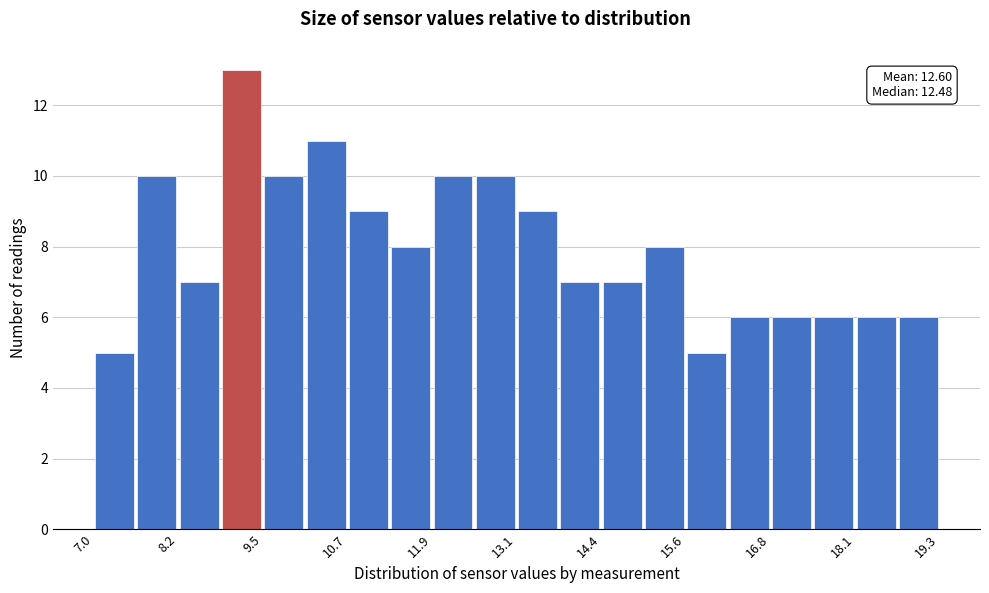

Around what value on the x-axis is the tallest bar? Give the approximate position of its centre, as read against the axis.

9.2